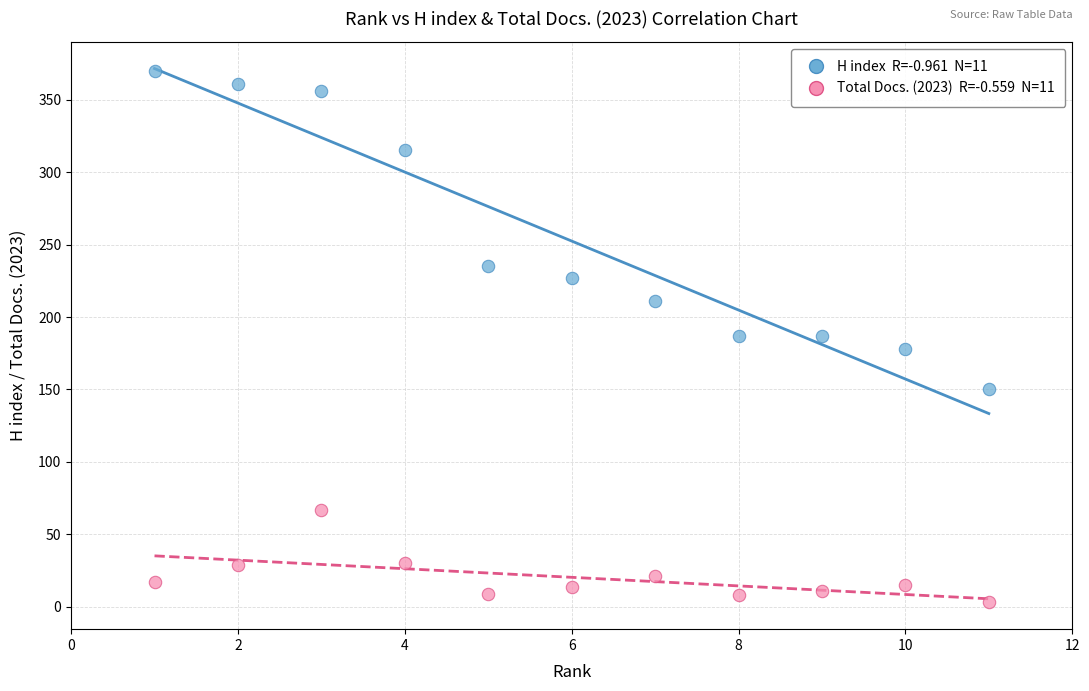

Across all data points, what is the range of X values (max minus min)?

10